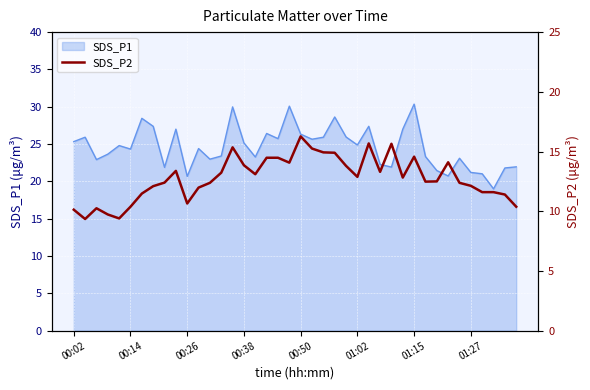

What is the minimum value for SDS_P1?

19.0